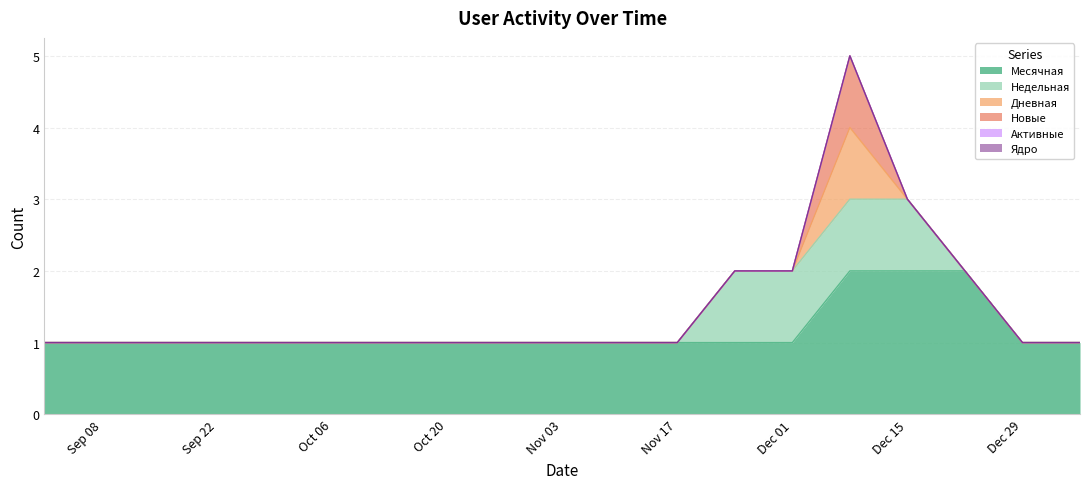

How many Новые values are between 0 and 1?

19